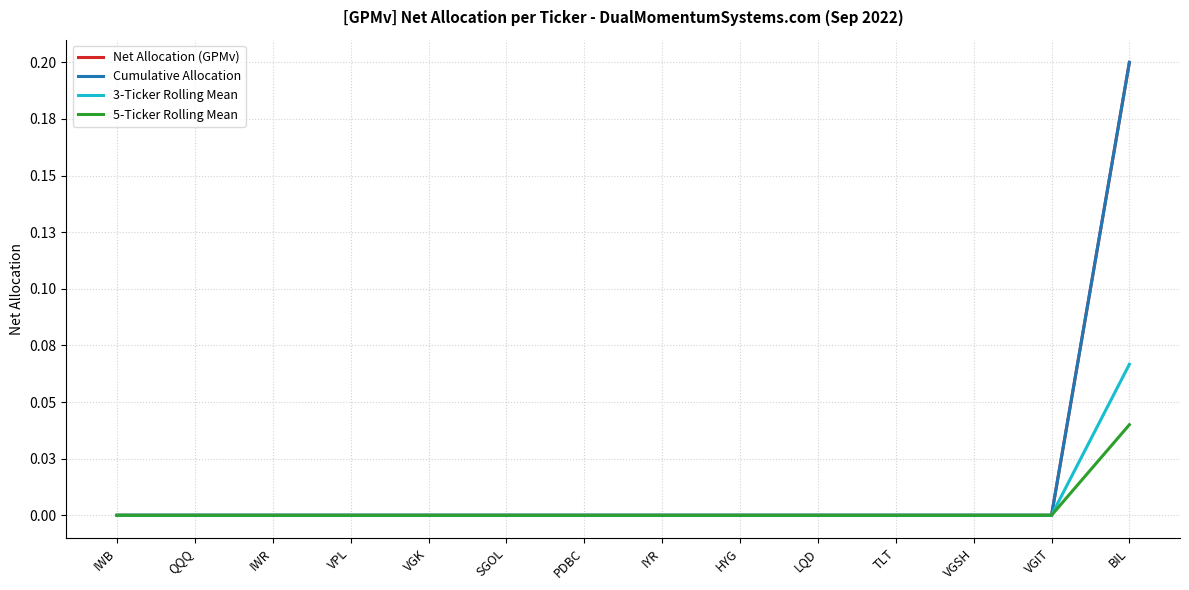

Which category has the highest value across all series?

BIL